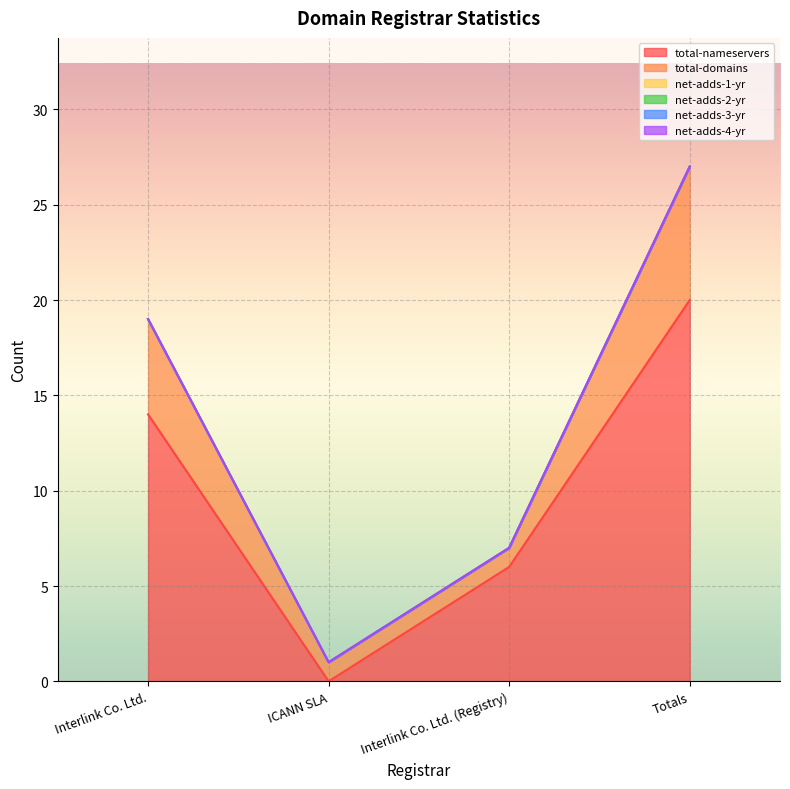

True or false: net-adds-1-yr has more than 1 points higher than both neighbors.

False